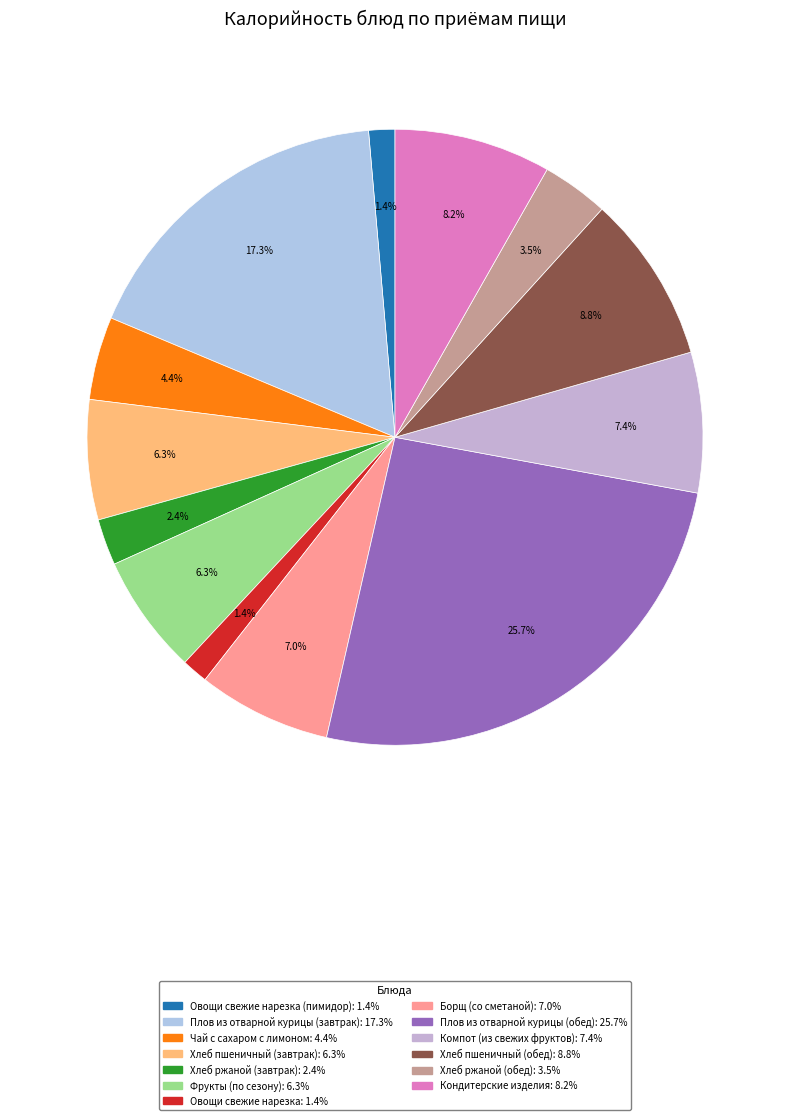

How many segments does this pie chart have?

13